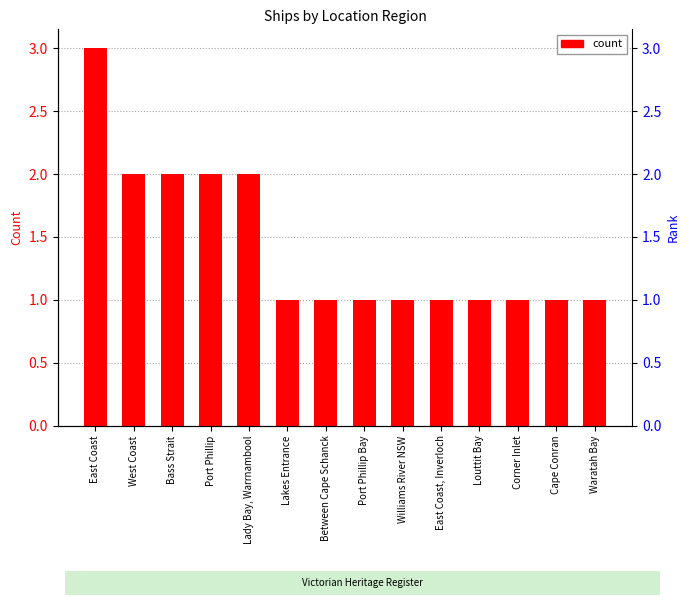

Approximately how many times larger is the value at Between Cape Schanck compared to Lady Bay, Warrnambool?

0.5